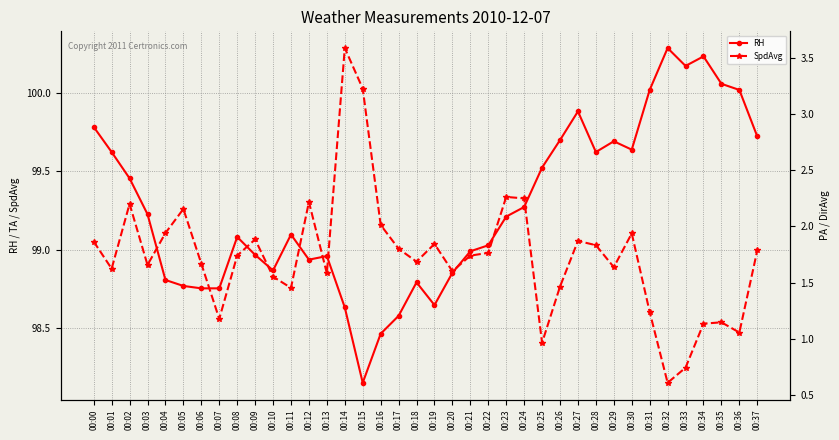

What is the total value across all series at 00:24?

101.5